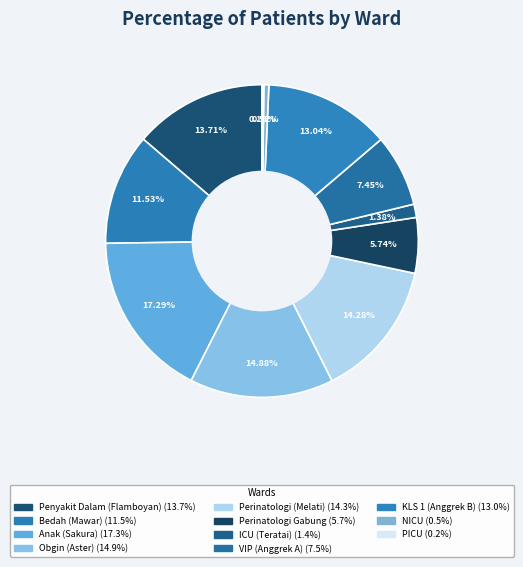

Is it true that Anak (Sakura) is 17% of the pie?

True